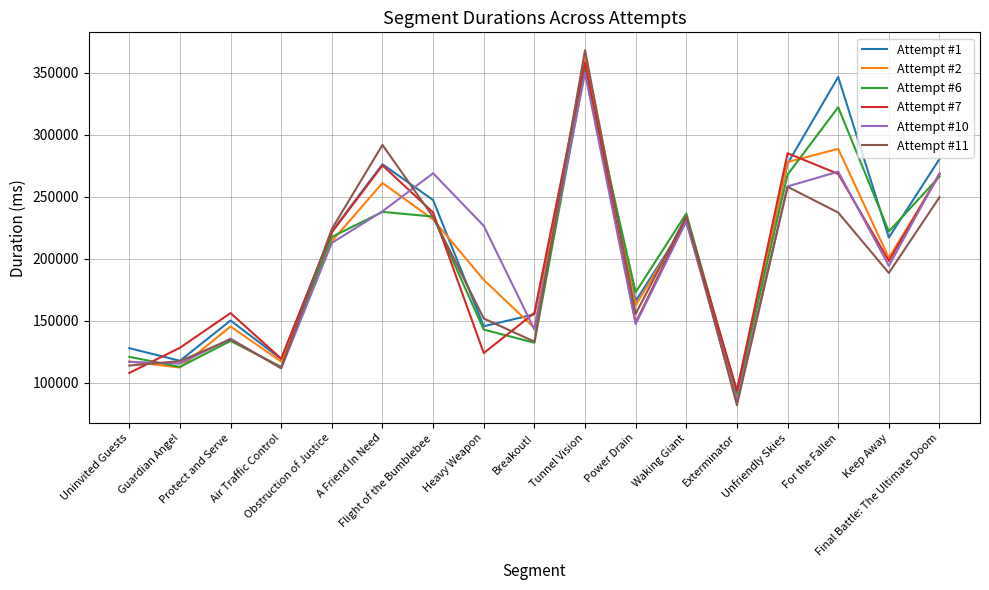

What is the lowest value of the Attempt #6 series?

91206